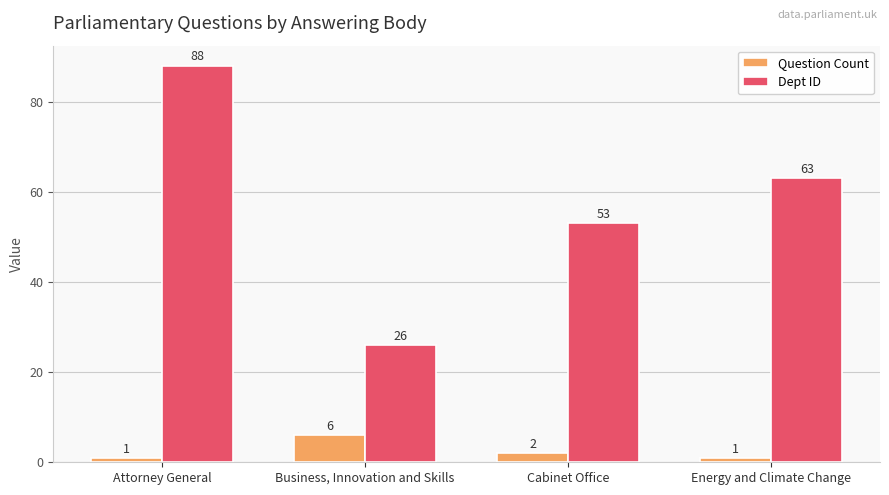

What is the spread (max minus min) of values at Cabinet Office?

51